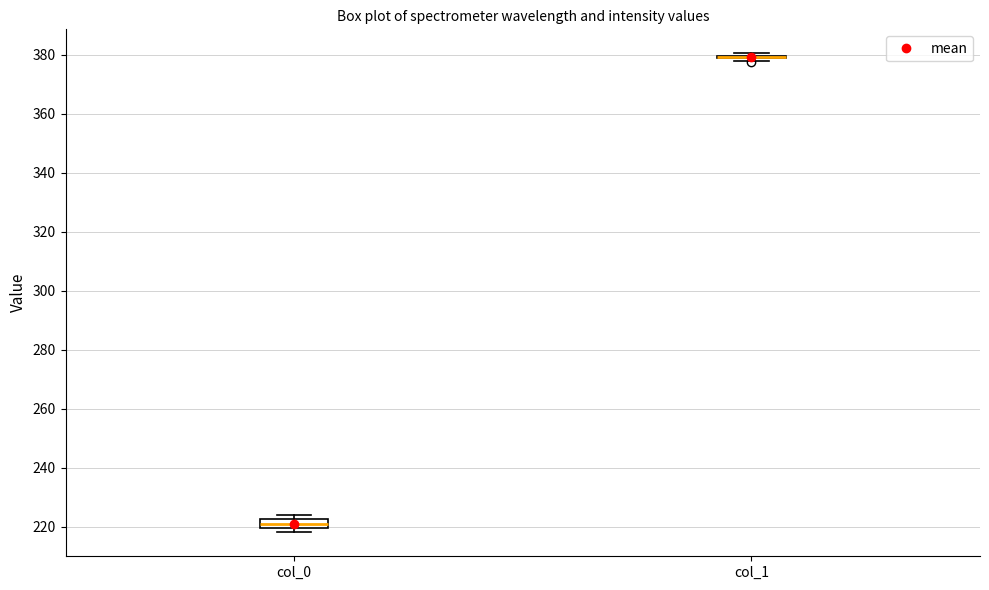

Where is the upper edge of the box for col_0 on the y-axis? The values are not printed on the chart, so give them approximately, as read against the axis.

222